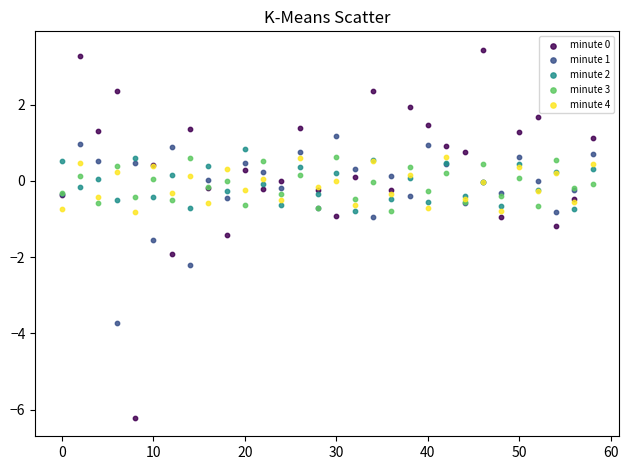

What is the X range (max minus min) for the scatter plot?

58.0